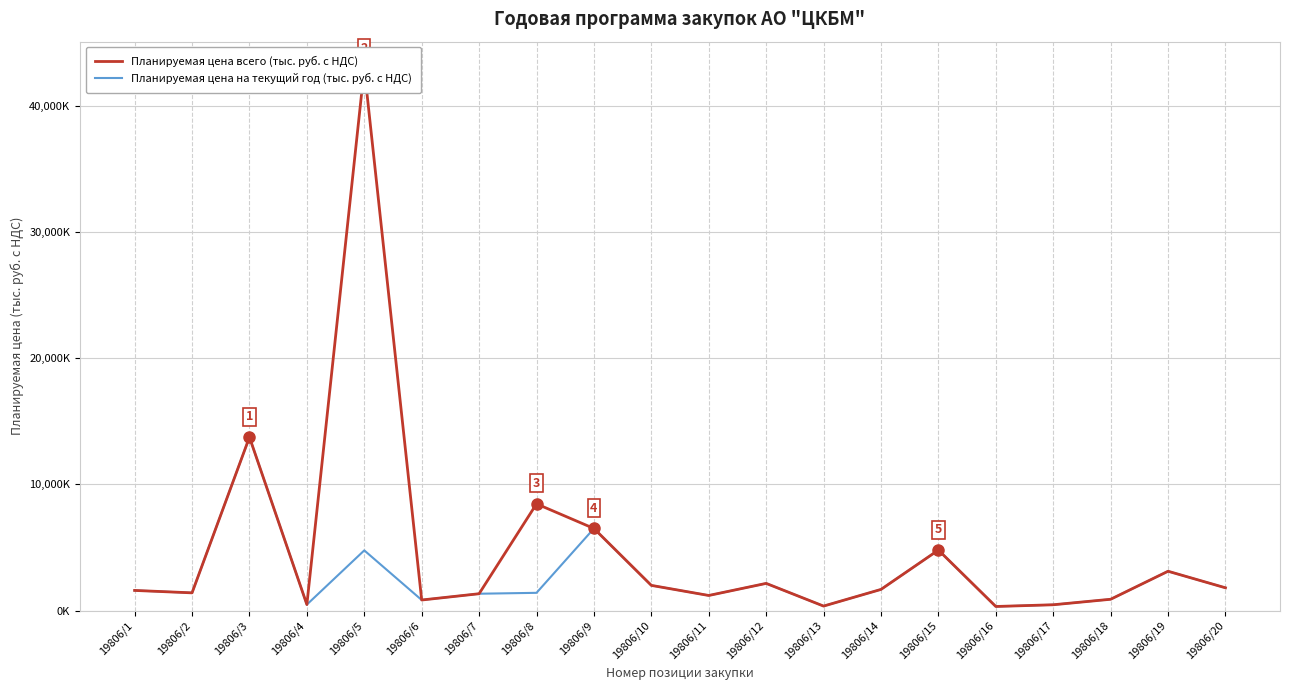

Reading left to right, list all the values displayed in this chart.

Планируемая цена всего (тыс. руб. с НДС): 19806/1=1600.0	19806/2=1408.5	19806/3=13746.0	19806/4=480.0	19806/5=42955.2	19806/6=841.2	19806/7=1338.9	19806/8=8460.0	19806/9=6509.2	19806/10=2000.0	19806/11=1200.0	19806/12=2157.9	19806/13=360.0	19806/14=1680.0	19806/15=4798.8	19806/16=328.0	19806/17=464.0	19806/18=900.0	19806/19=3120.0	19806/20=1808.4
Планируемая цена на текущий год (тыс. руб. с НДС): 19806/1=1600.0	19806/2=1408.5	19806/3=13746.0	19806/4=480.0	19806/5=4772.8	19806/6=841.2	19806/7=1338.9	19806/8=1410.0	19806/9=6509.2	19806/10=2000.0	19806/11=1200.0	19806/12=2157.9	19806/13=360.0	19806/14=1680.0	19806/15=4798.8	19806/16=328.0	19806/17=464.0	19806/18=900.0	19806/19=3120.0	19806/20=1808.4